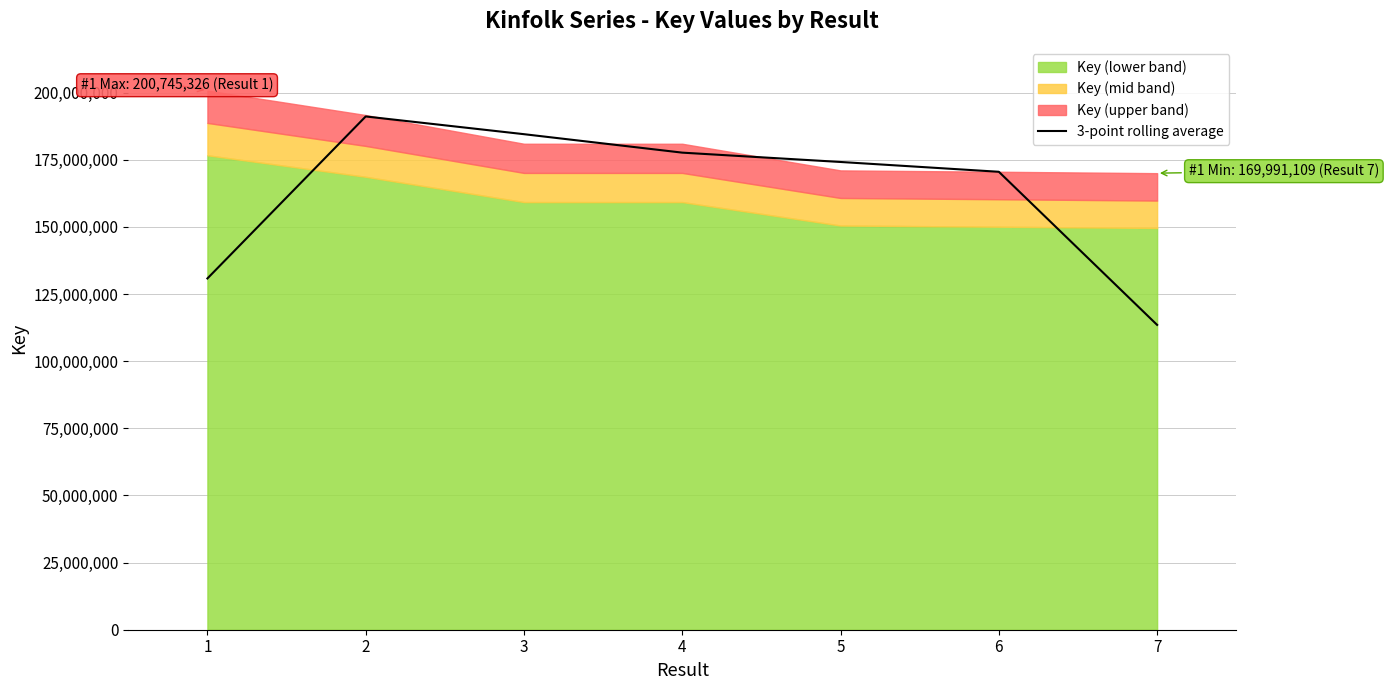

Reading right to left, extract all data points from this chart.

7=113503760.7	6=170511171.7	5=174161993.0	4=177636480.7	3=184508263.7	2=191108848.0	1=130794302.7